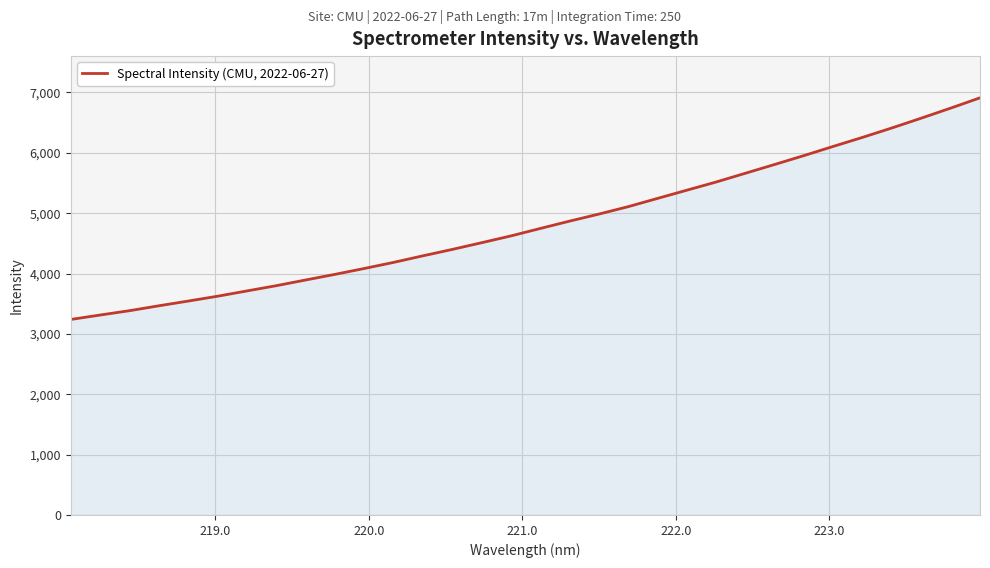

What is the difference between the maximum and minimum values?

3671.9